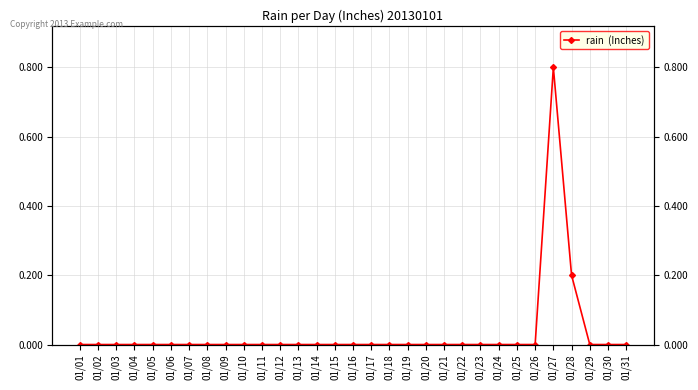

Reading left to right, transcribe all the data shown in this chart.

01/01=0.0	01/02=0.0	01/03=0.0	01/04=0.0	01/05=0.0	01/06=0.0	01/07=0.0	01/08=0.0	01/09=0.0	01/10=0.0	01/11=0.0	01/12=0.0	01/13=0.0	01/14=0.0	01/15=0.0	01/16=0.0	01/17=0.0	01/18=0.0	01/19=0.0	01/20=0.0	01/21=0.0	01/22=0.0	01/23=0.0	01/24=0.0	01/25=0.0	01/26=0.0	01/27=0.8	01/28=0.2	01/29=0.0	01/30=0.0	01/31=0.0